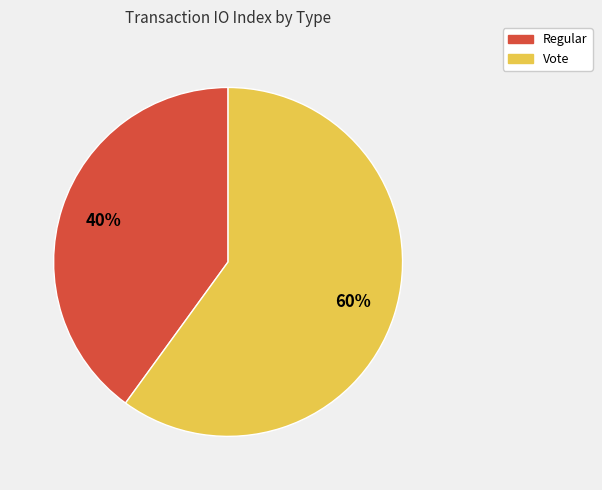

The Regular slice represents 50% of the pie. True or false?

False